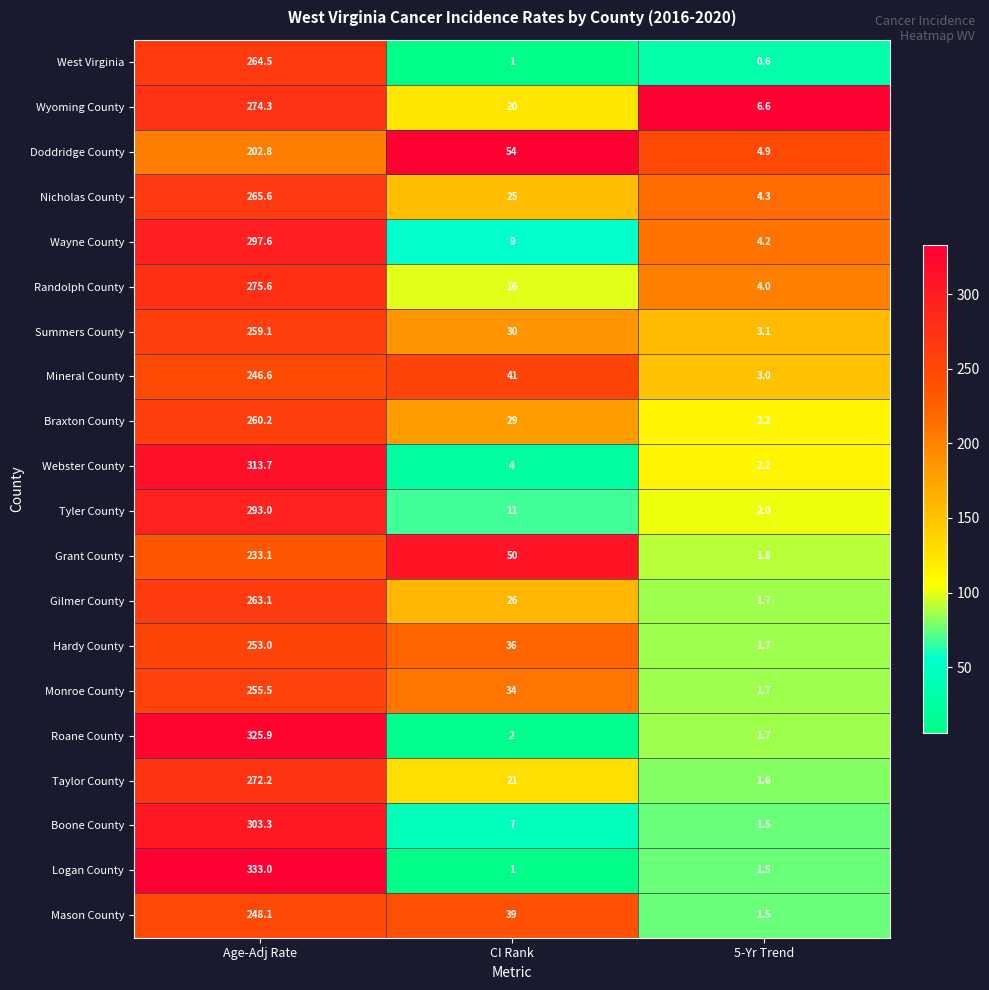

What is the total value across all series at 5-Yr Trend?

51.8